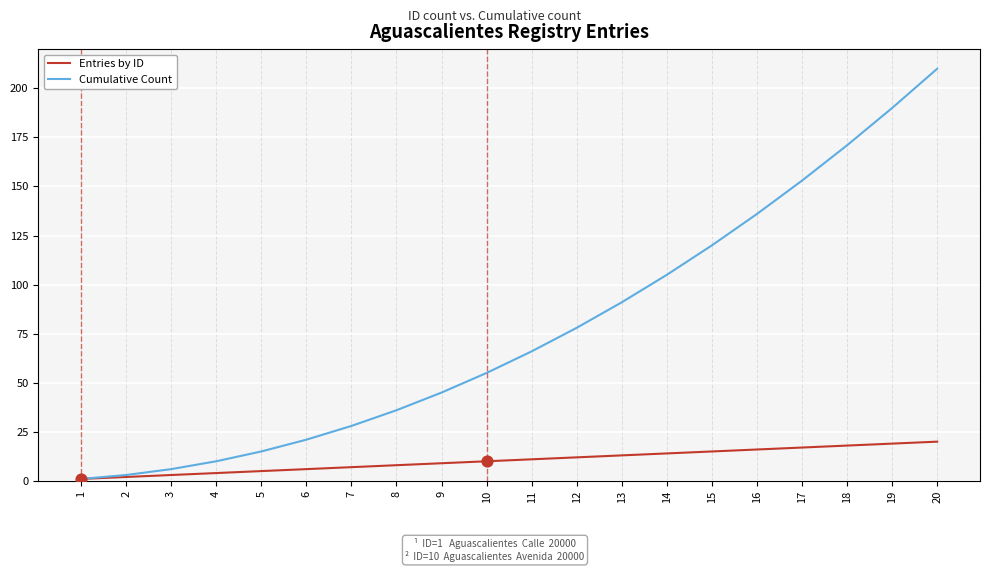

At how many categories does at least one series exceed 64?

10